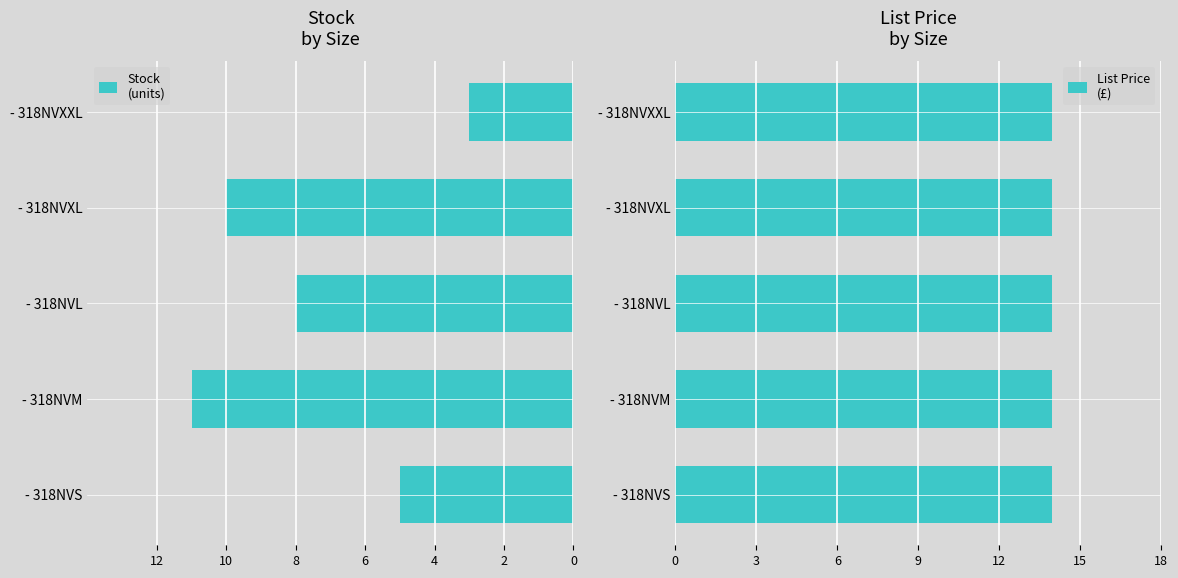

Which series has the widest spread of values?

Stock (units)